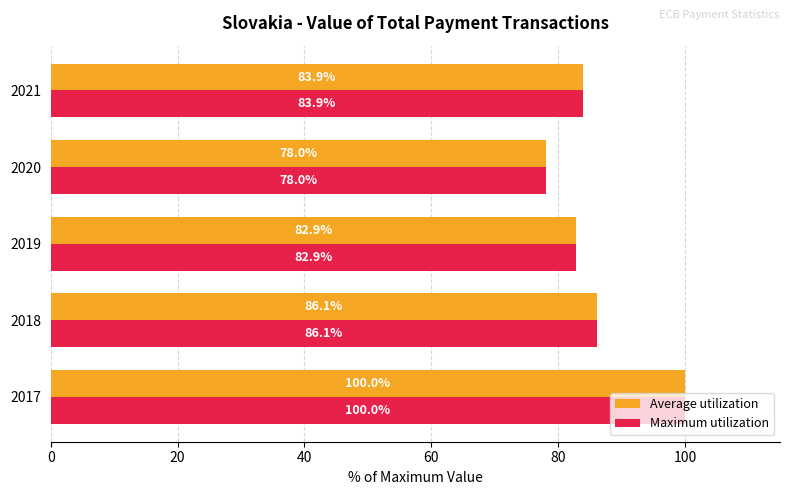

Rank the categories by Average utilization value from highest to lowest.

2017, 2018, 2021, 2019, 2020